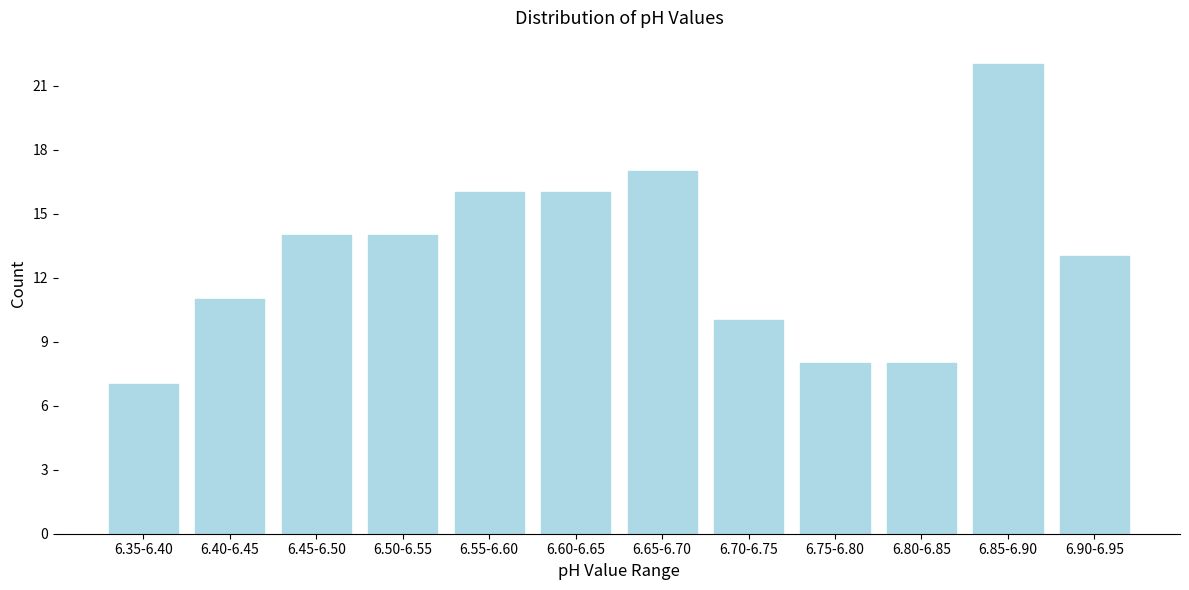

Reading left to right, list all the values displayed in this chart.

6.35-6.40=7	6.40-6.45=11	6.45-6.50=14	6.50-6.55=14	6.55-6.60=16	6.60-6.65=16	6.65-6.70=17	6.70-6.75=10	6.75-6.80=8	6.80-6.85=8	6.85-6.90=22	6.90-6.95=13